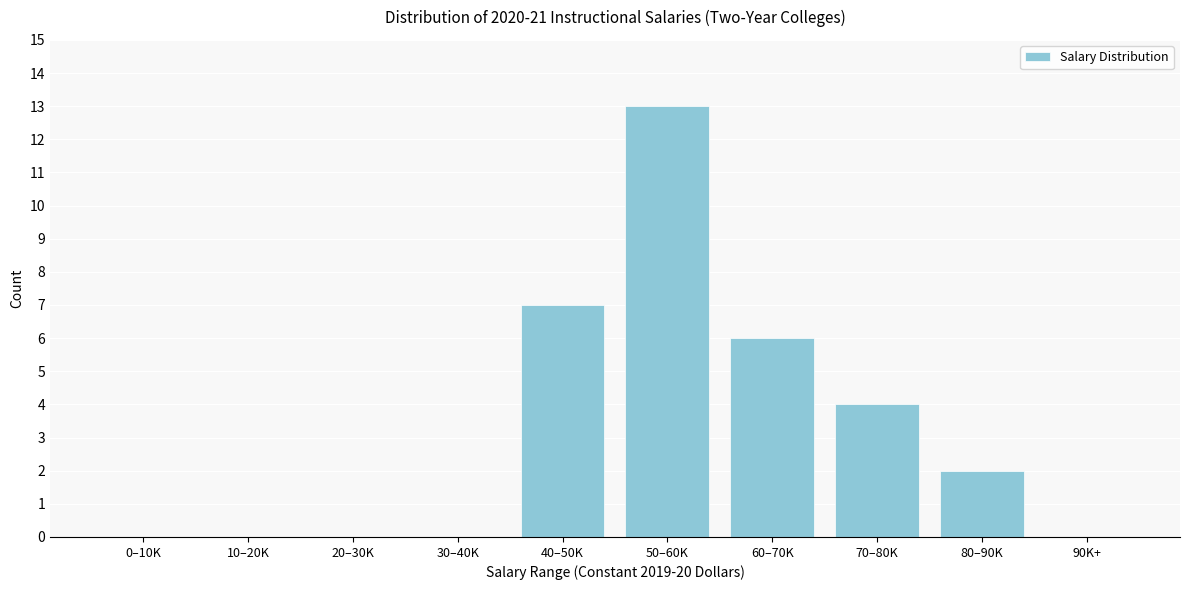

Reading left to right, list all the values displayed in this chart.

0–10K=0	10–20K=0	20–30K=0	30–40K=0	40–50K=7	50–60K=13	60–70K=6	70–80K=4	80–90K=2	90K+=0